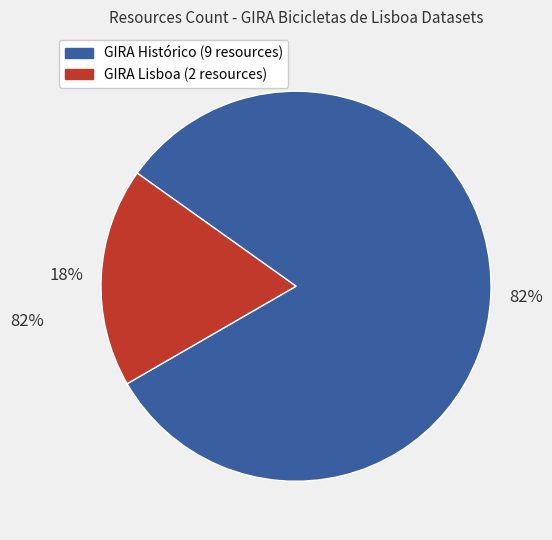

To the nearest percent, what is the difference between the largest and smallest slice percentages?

64%